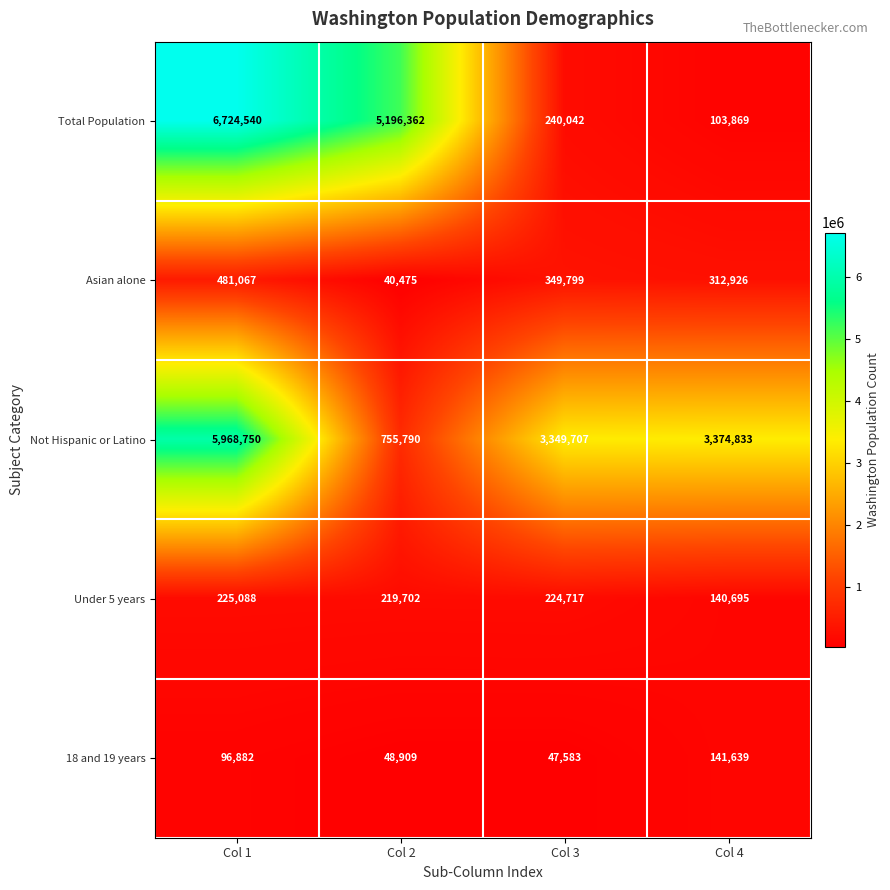

Reading left to right, extract all data points from this chart.

Total Population: Col 1=6724540	Col 2=5196362	Col 3=240042	Col 4=103869
Asian alone: Col 1=481067	Col 2=40475	Col 3=349799	Col 4=312926
Not Hispanic or Latino: Col 1=5968750	Col 2=755790	Col 3=3349707	Col 4=3374833
Under 5 years: Col 1=225088	Col 2=219702	Col 3=224717	Col 4=140695
18 and 19 years: Col 1=96882	Col 2=48909	Col 3=47583	Col 4=141639